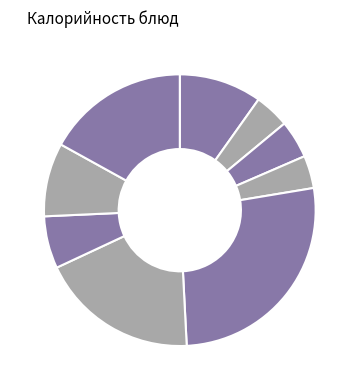

Which slice is the smallest?

Сметана